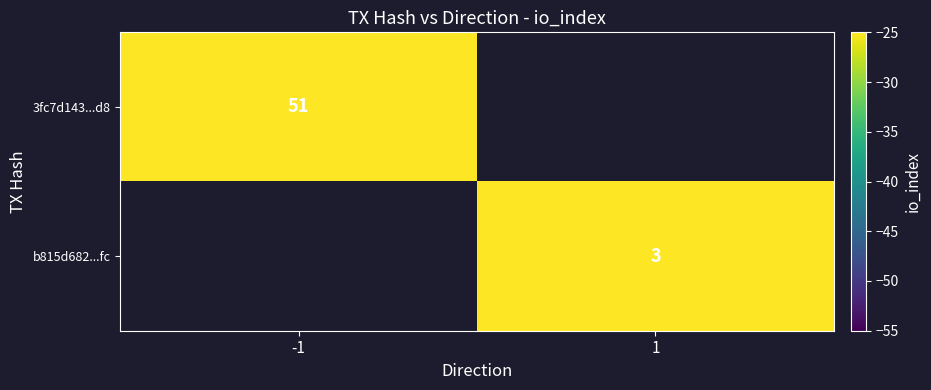

Is it true that 3fc7d143...d8 equals 51 at -1?

True